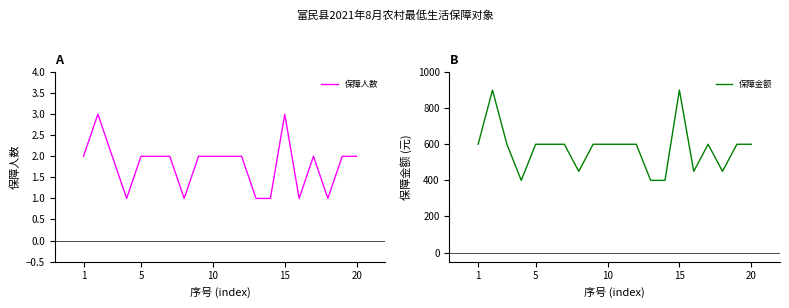

Is it true that 保障人数 equals 2 at 5?

True